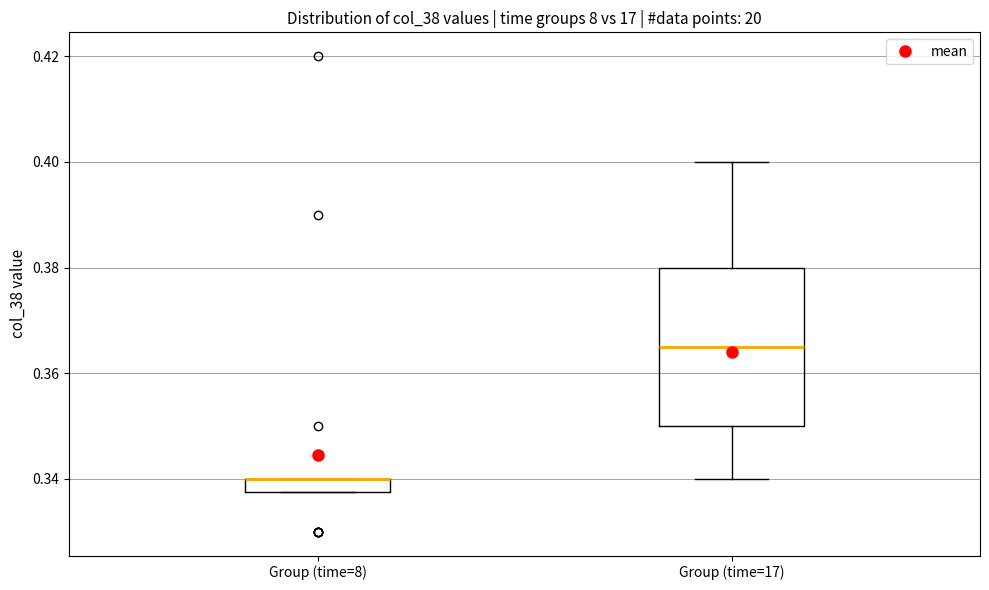

Where is the lower edge of the box for Group (time=8) on the y-axis? The values are not printed on the chart, so give them approximately, as read against the axis.

0.338